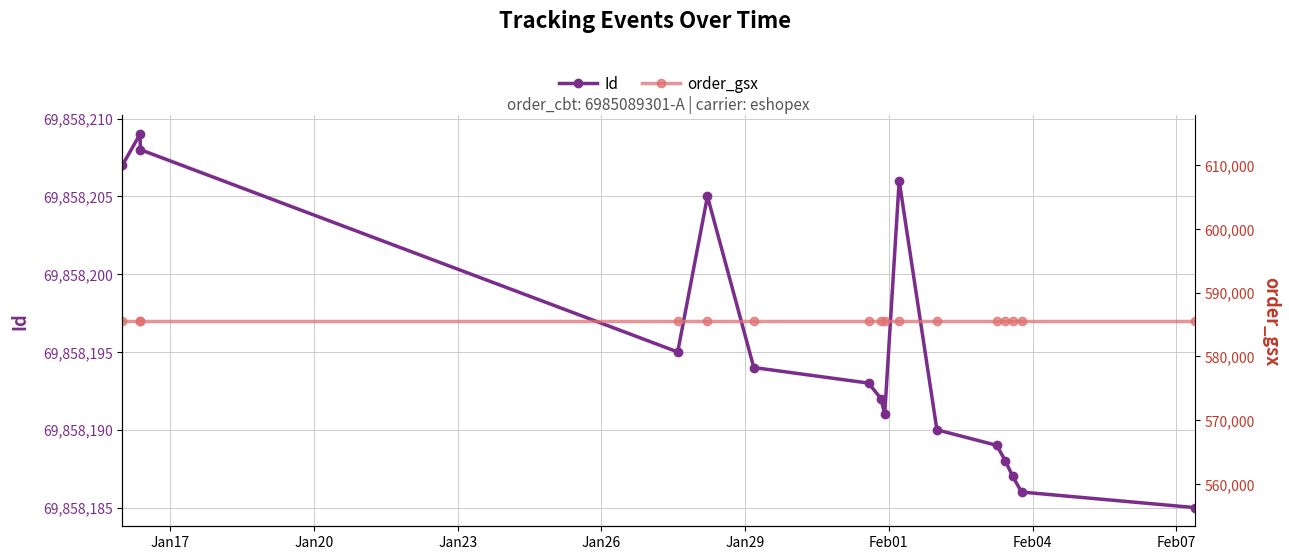

Which series has the largest range (max minus min)?

Id